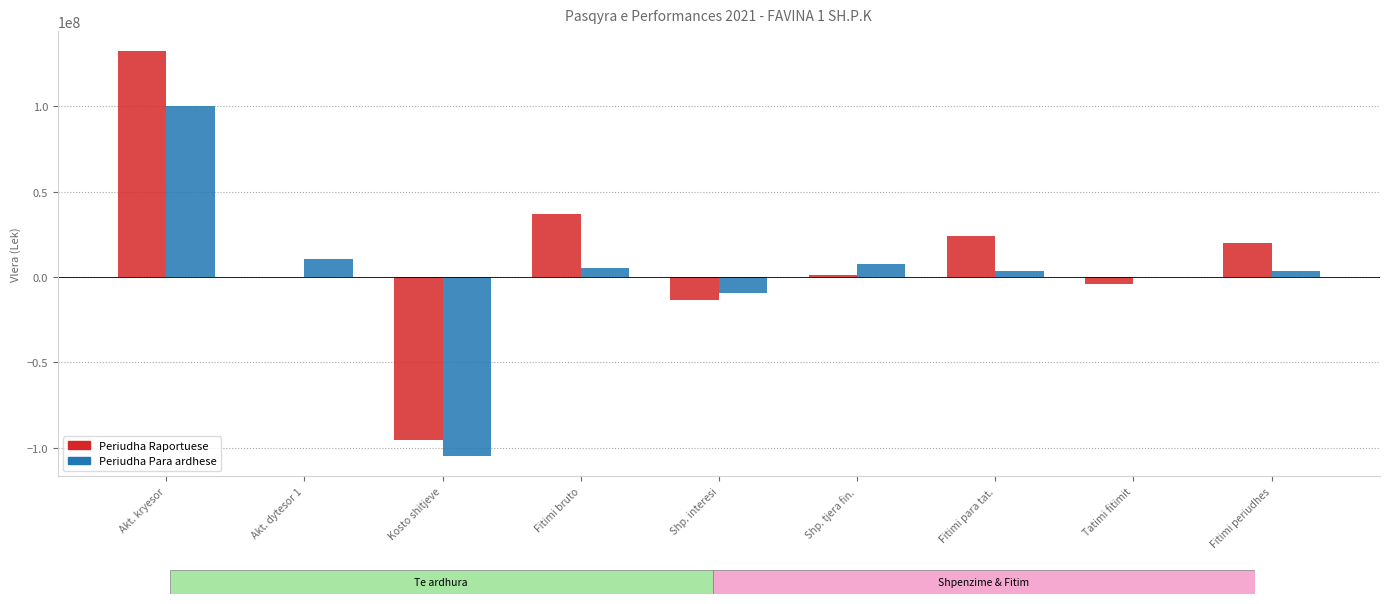

At which category is the sum across all series the highest?

Akt. kryesor